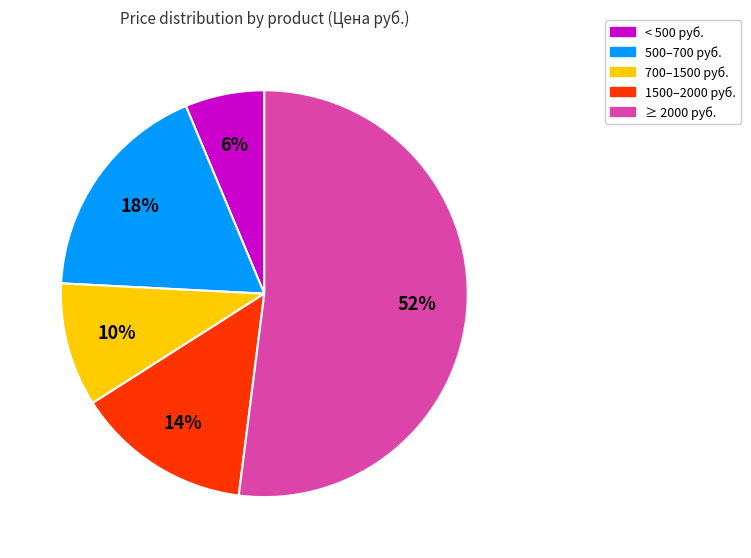

Is there a majority slice in this chart?

Yes